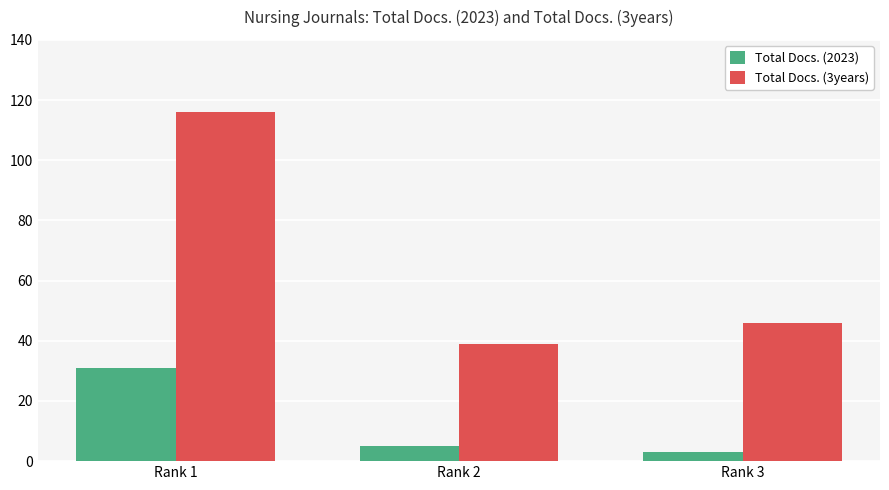

True or false: Total Docs. (3years) has a value of 32 at Rank 1.

False